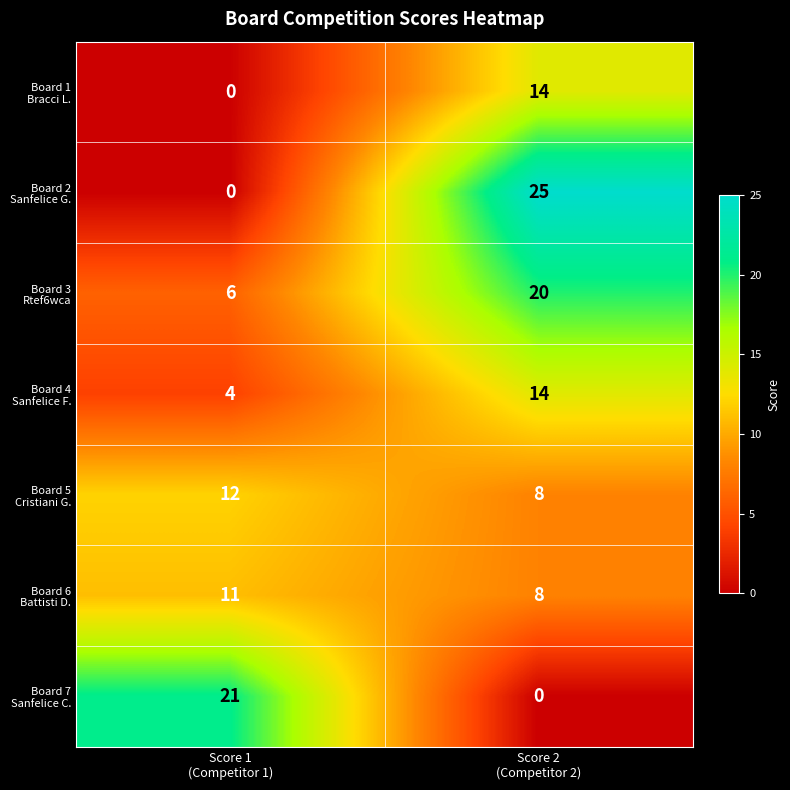

At which category is the sum across all series the highest?

Score 2
(Competitor 2)